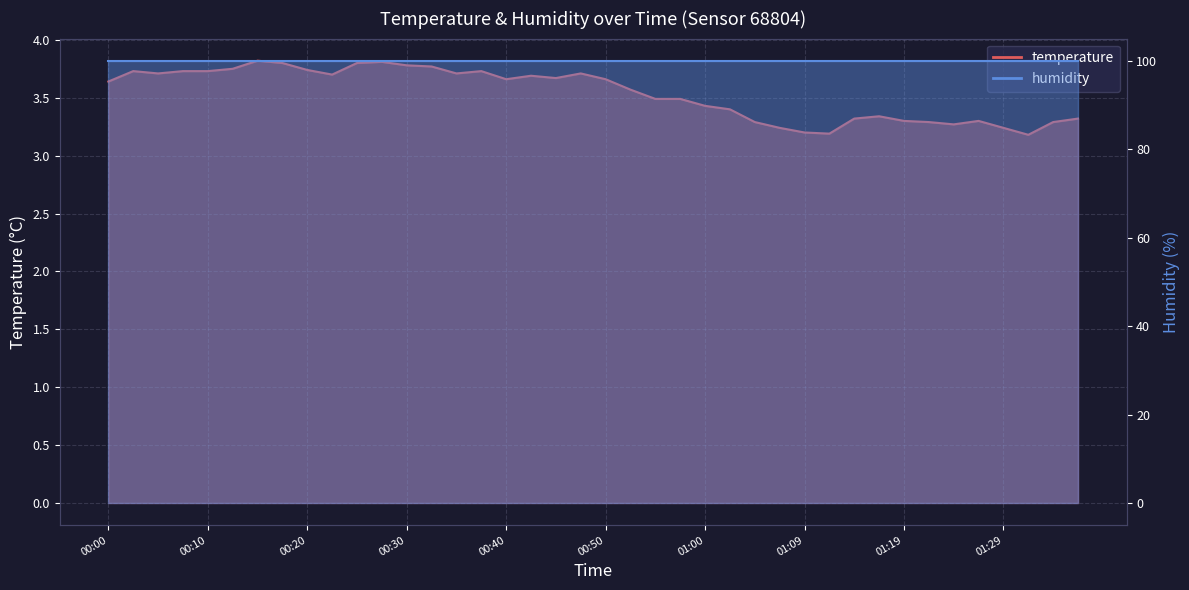

Does the chart display data point markers on the line(s)?

No